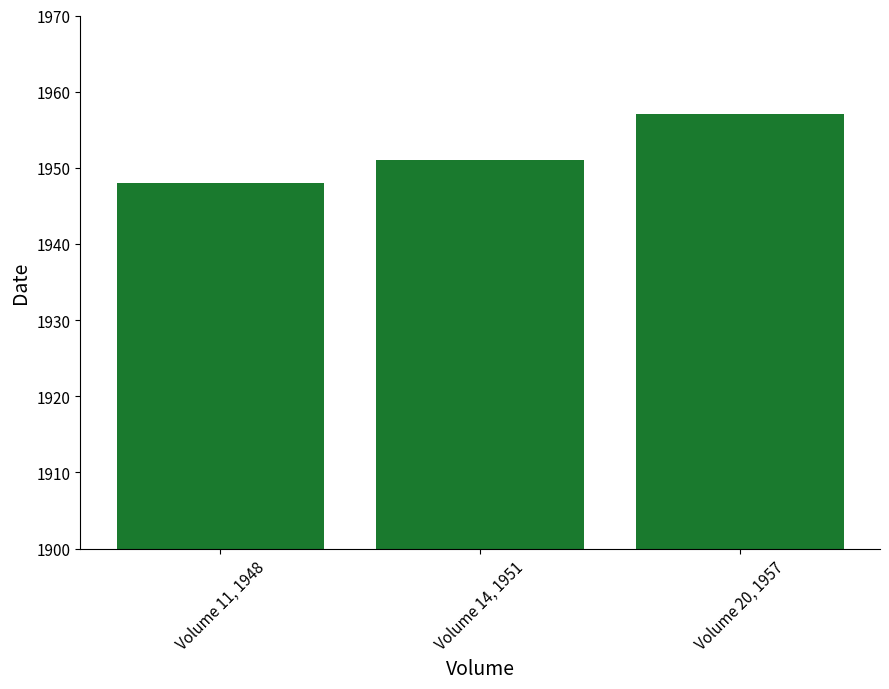

What is the difference between the maximum and minimum values?

9